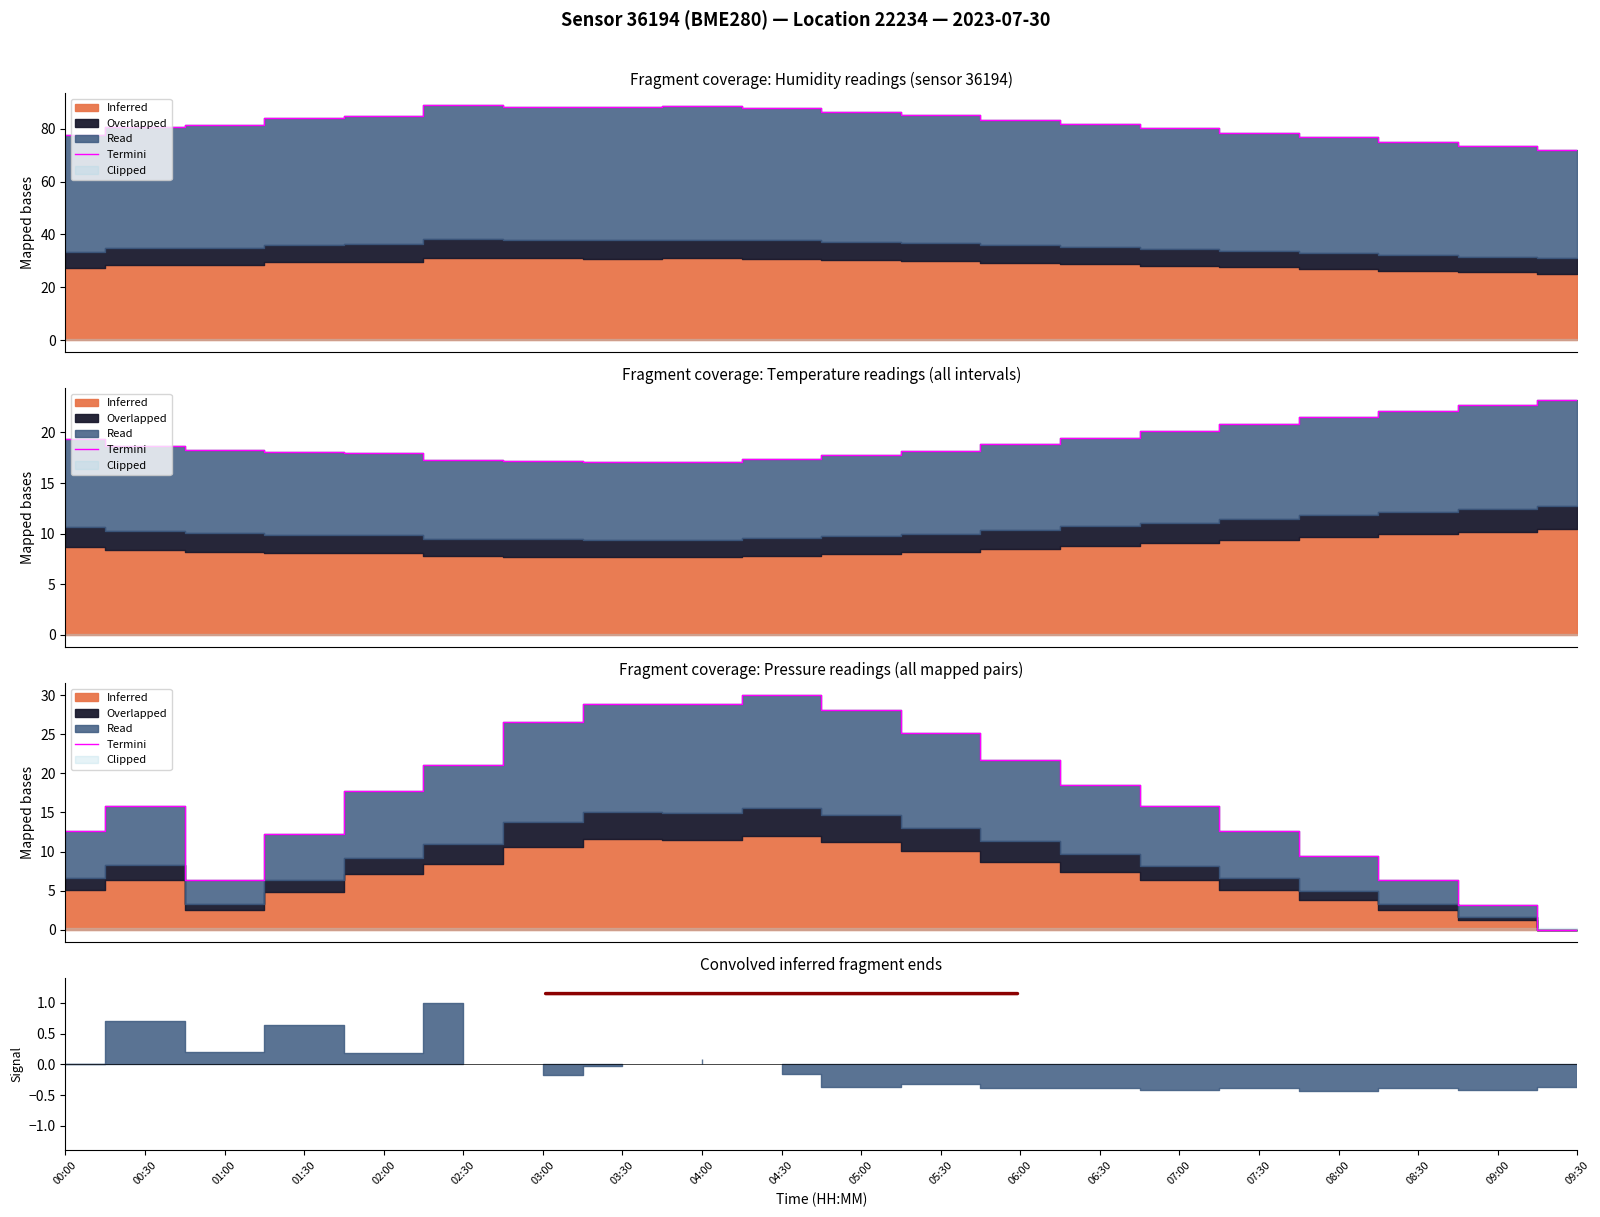

True or false: there are more than 1 points higher than both neighbors.

True